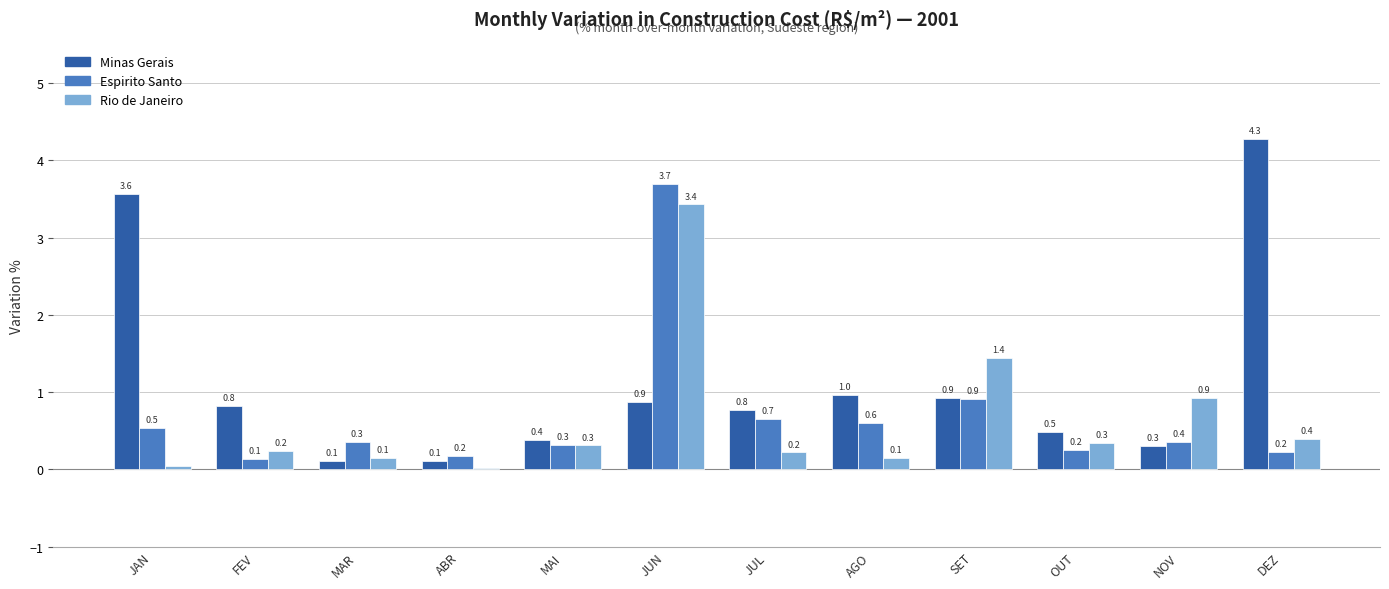

True or false: Espirito Santo has a value of 0.5 at JAN.

True